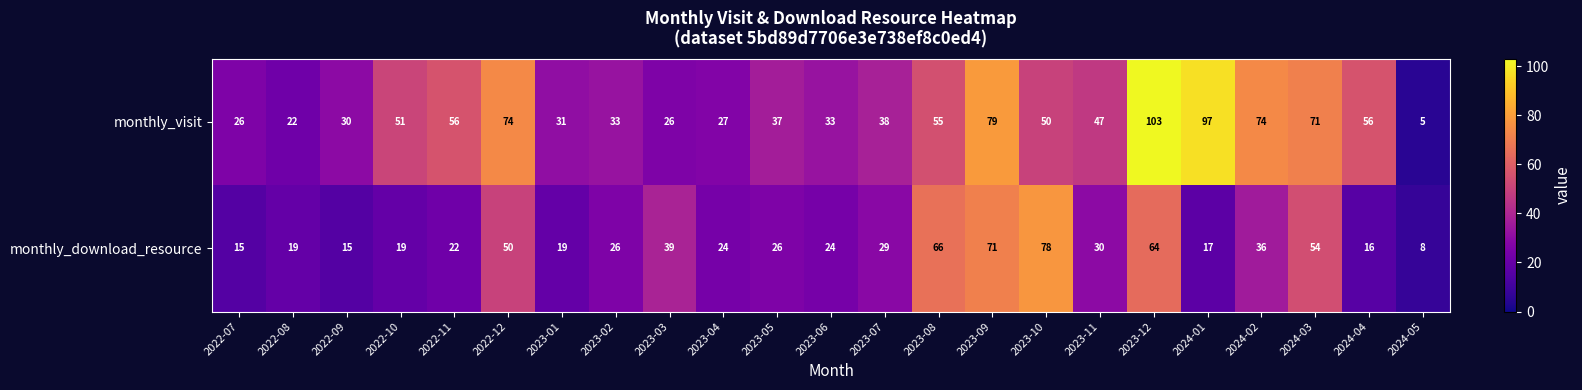

Between 2022-08 and 2022-10, which series saw the biggest shift?

monthly_visit